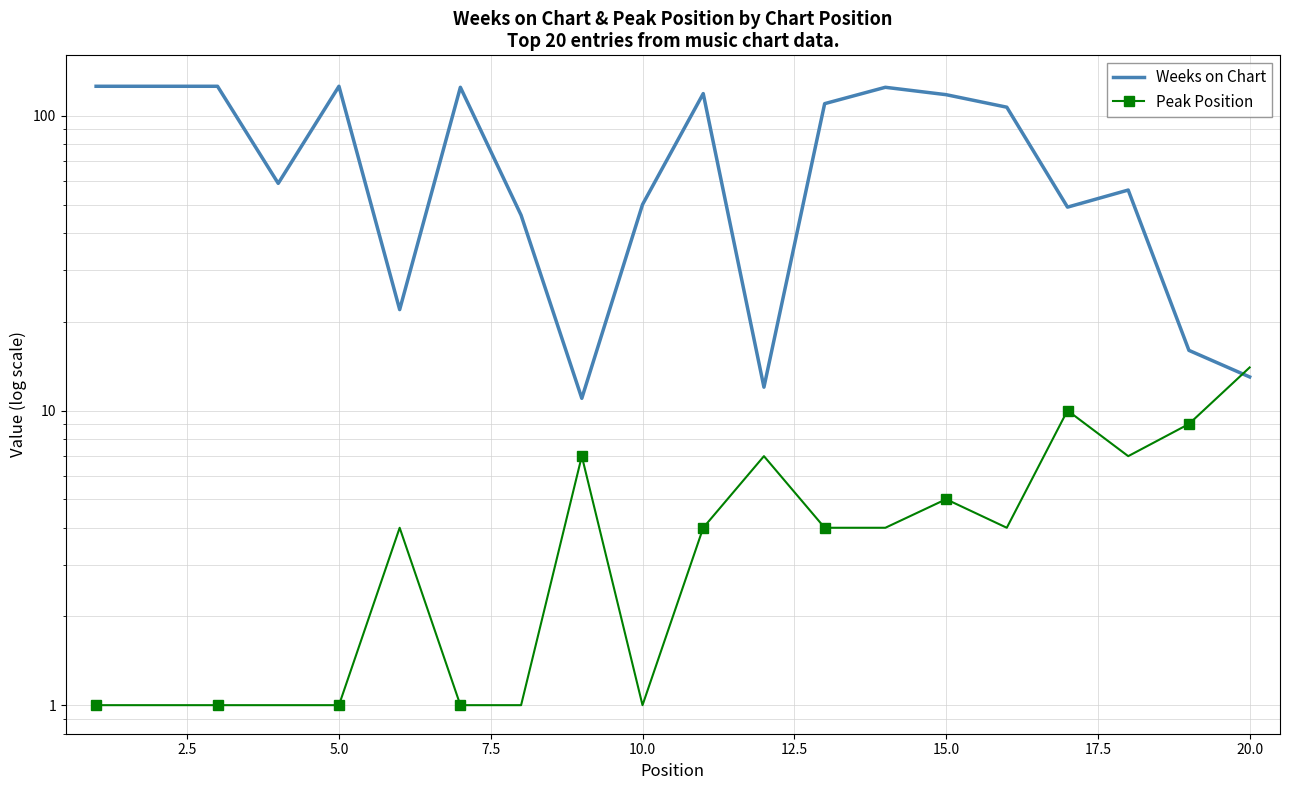

What is the highest value of the Peak Position series?

14